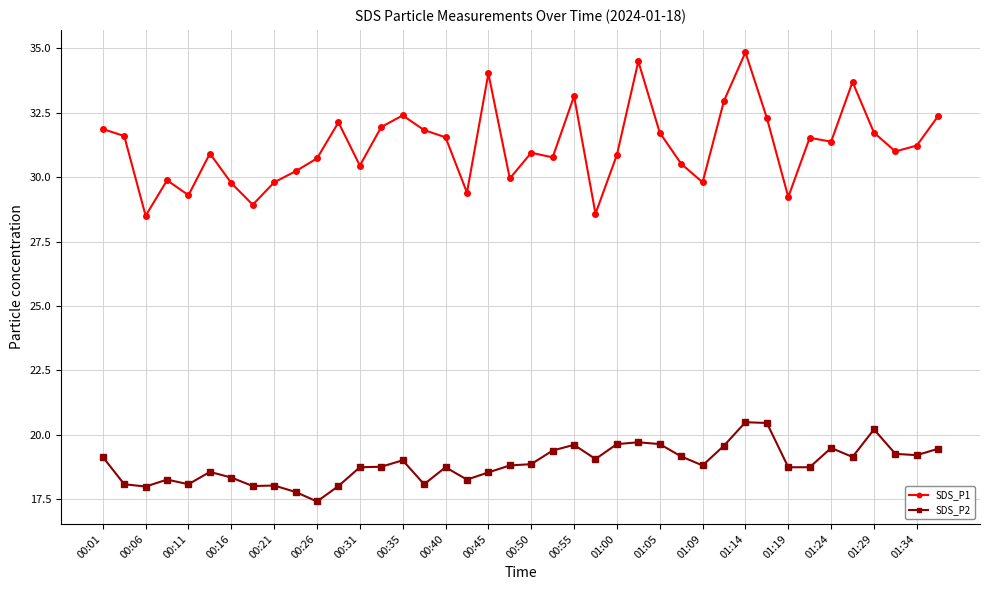

Which series has the widest spread of values?

SDS_P1